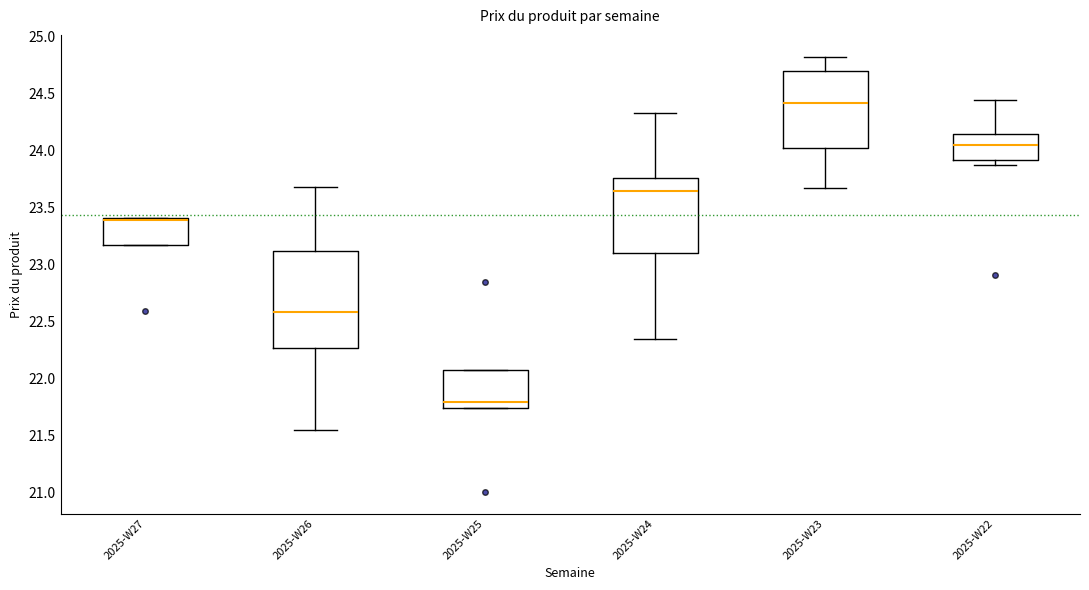

Where does the median line of the box for 2025-W25 sit on the y-axis? The values are not printed on the chart, so give them approximately, as read against the axis.

21.80